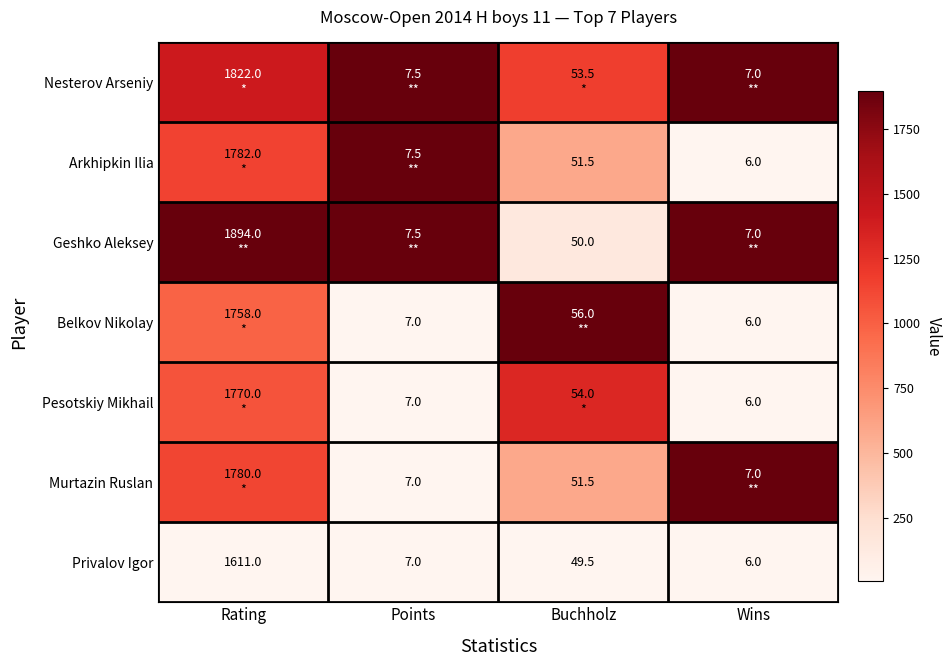

Is the value of Murtazin Ruslan at Buchholz greater than the value of Privalov Igor at Wins?

Yes